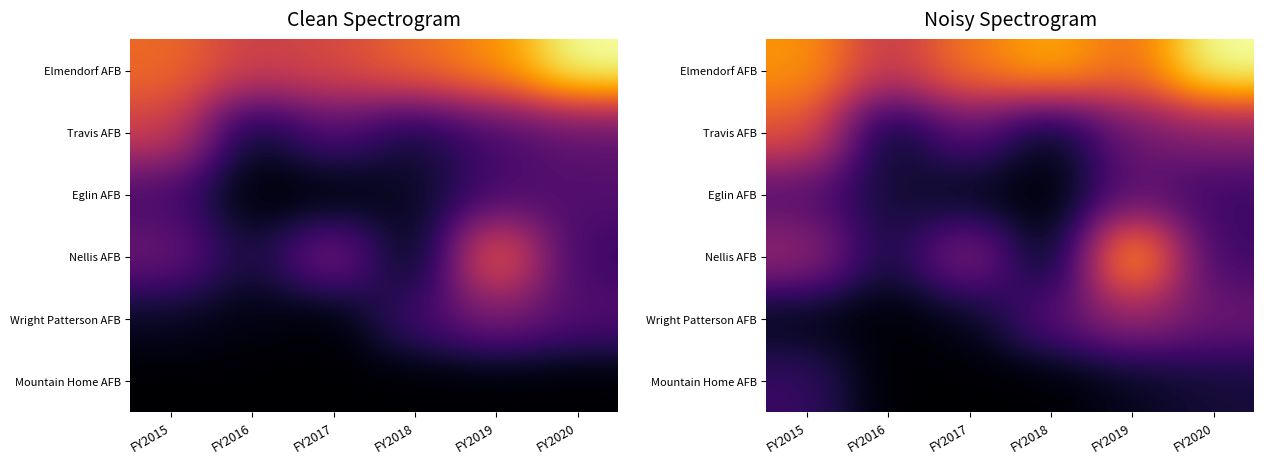

At which category does the chart reach its peak across all series?

FY2020